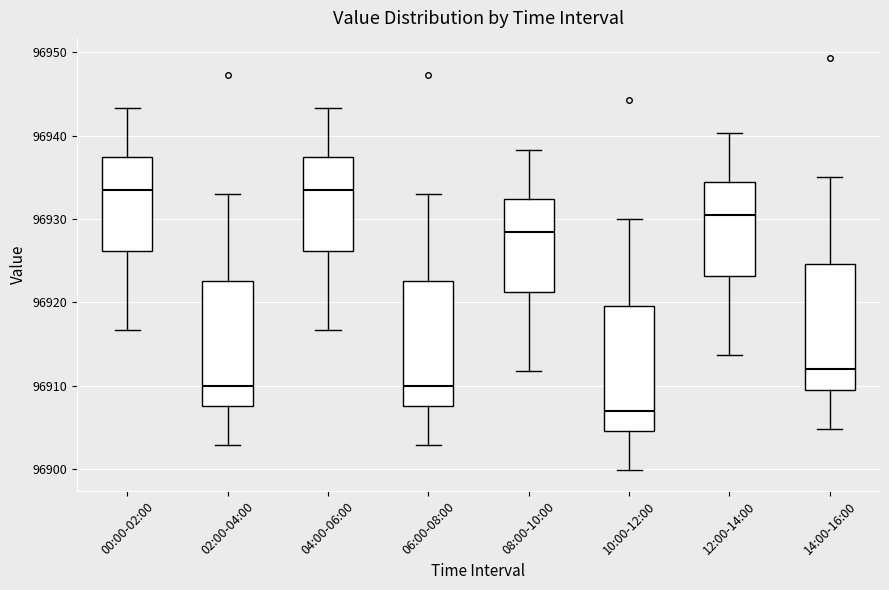

Which box has the lowest median line?

10:00-12:00